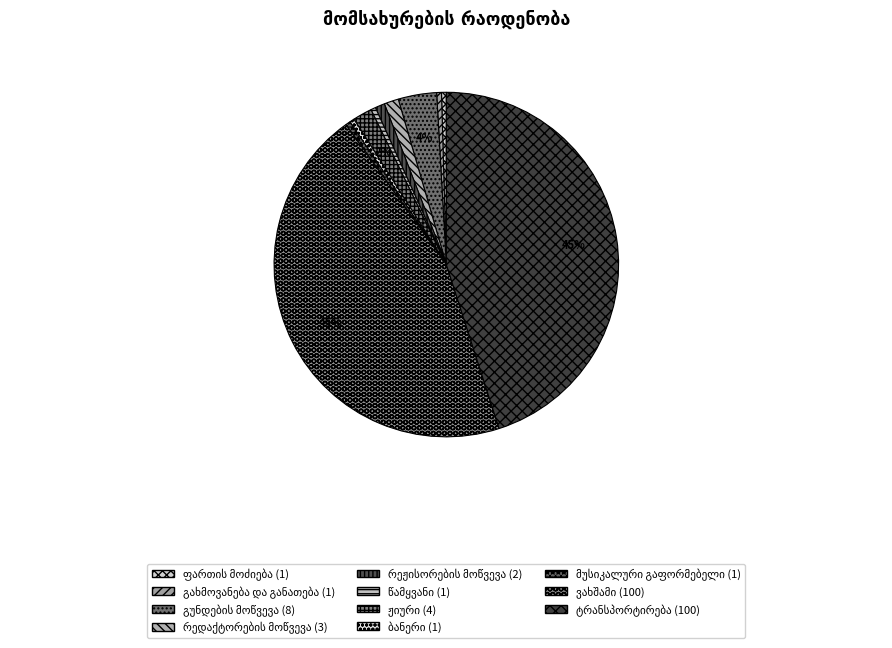

Is there any slice that represents more than half of the pie?

No